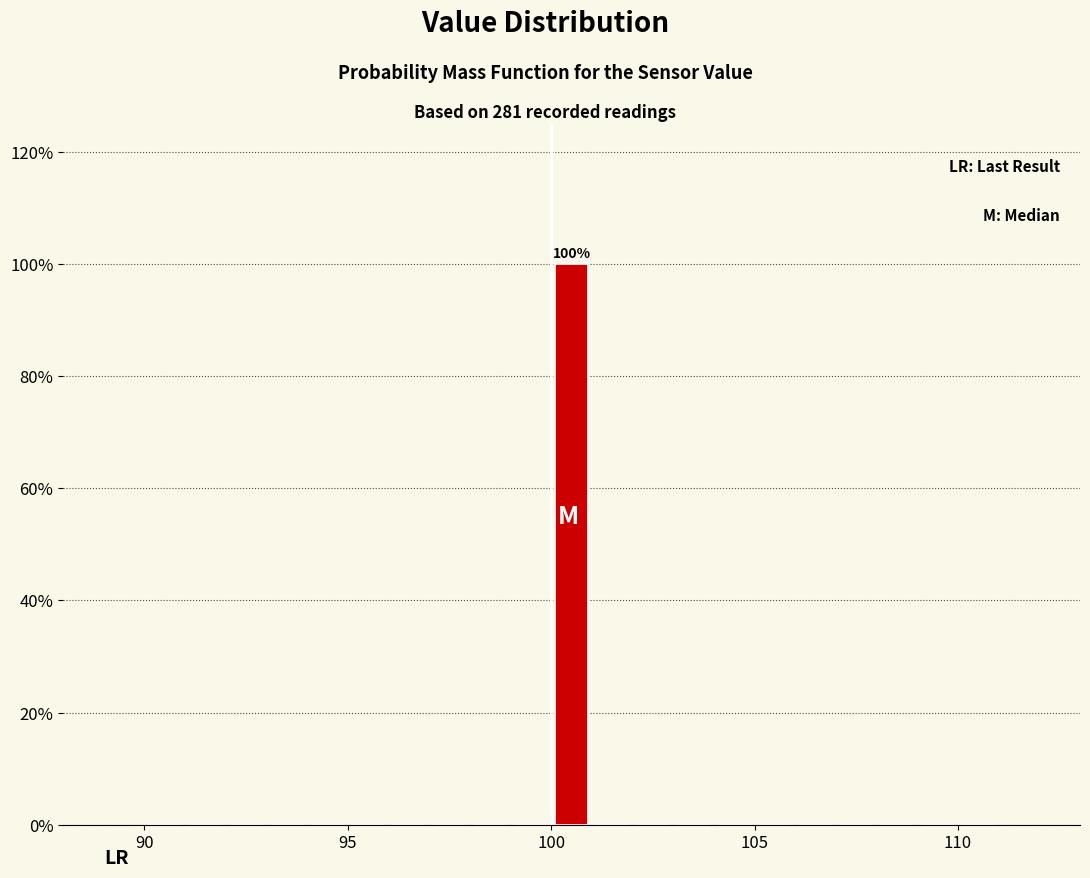

Read against the x-axis, roughly where is the centre of the tallest bar?

100.5